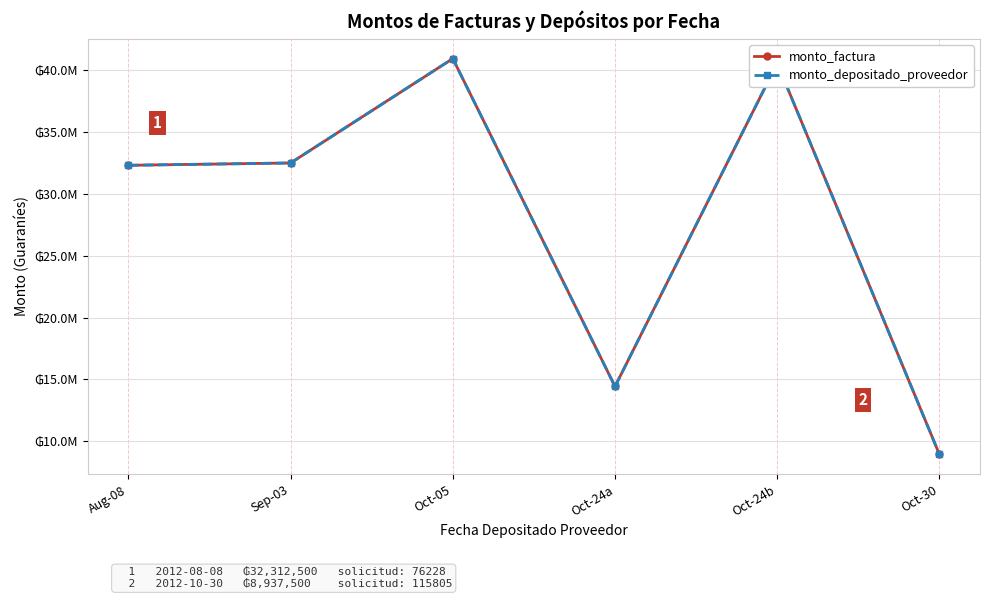

What is the difference between the maximum and second lowest values in the monto_depositado_proveedor series?

26500000